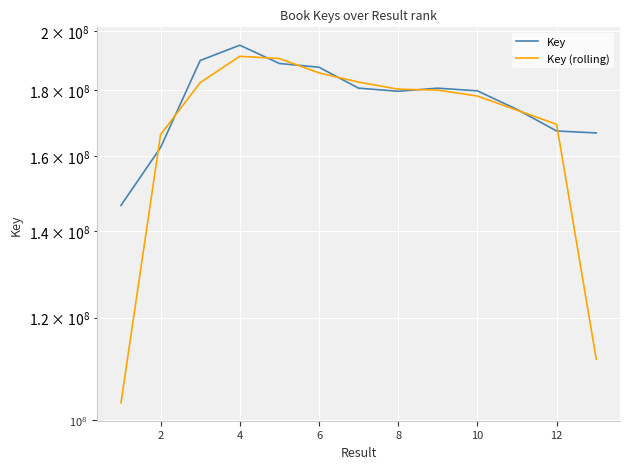

Rank the series at 4 from lowest to highest value.

Key (rolling), Key